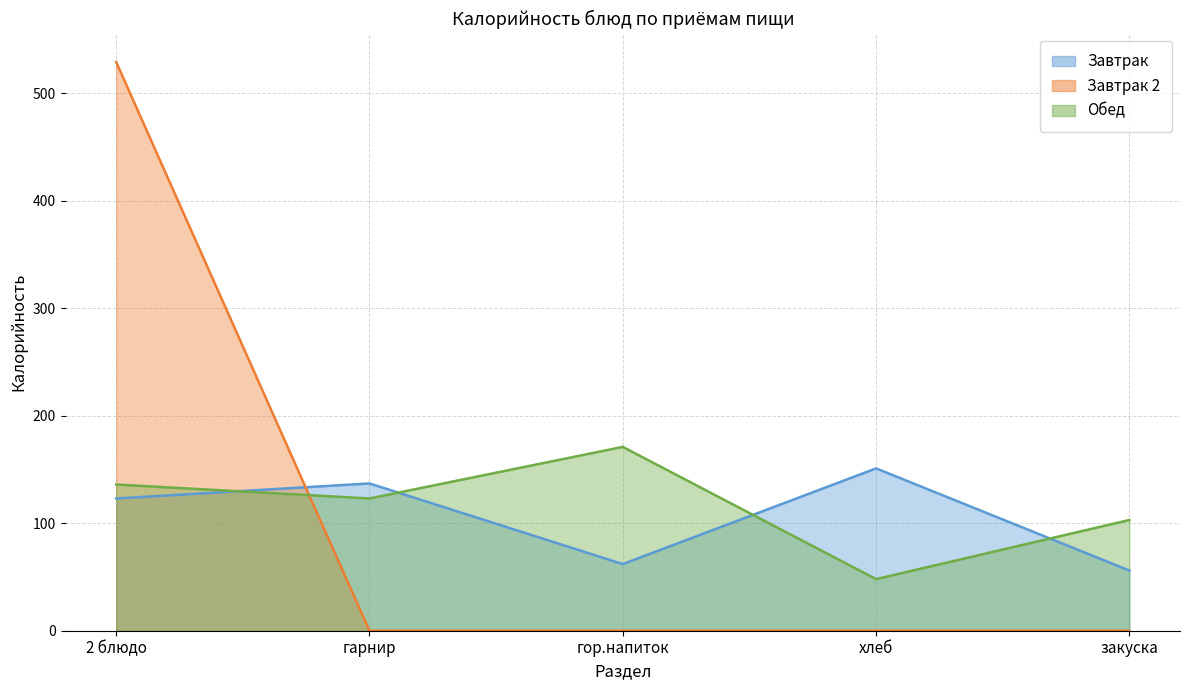

Which series has the largest total across all categories?

Обед